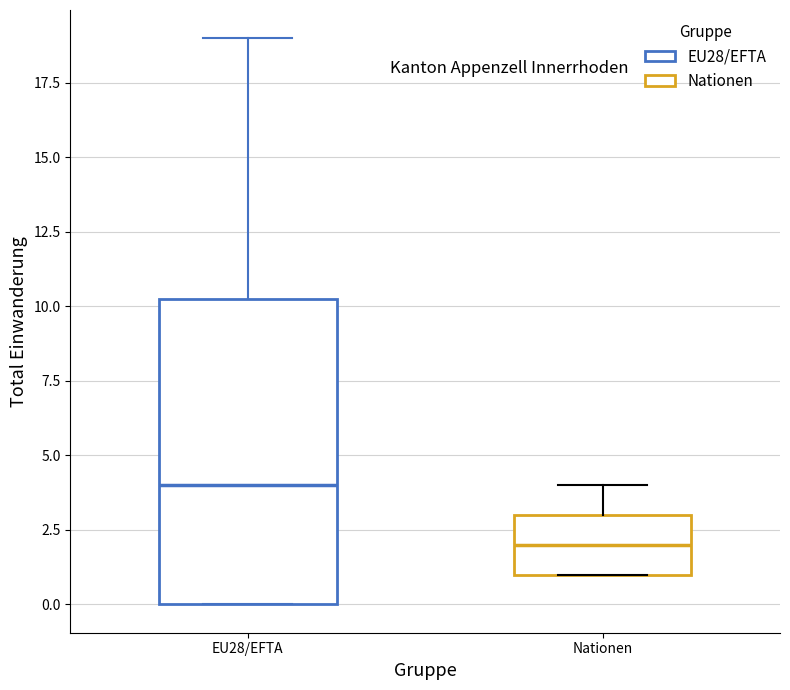

Which box's median line is the highest?

EU28/EFTA